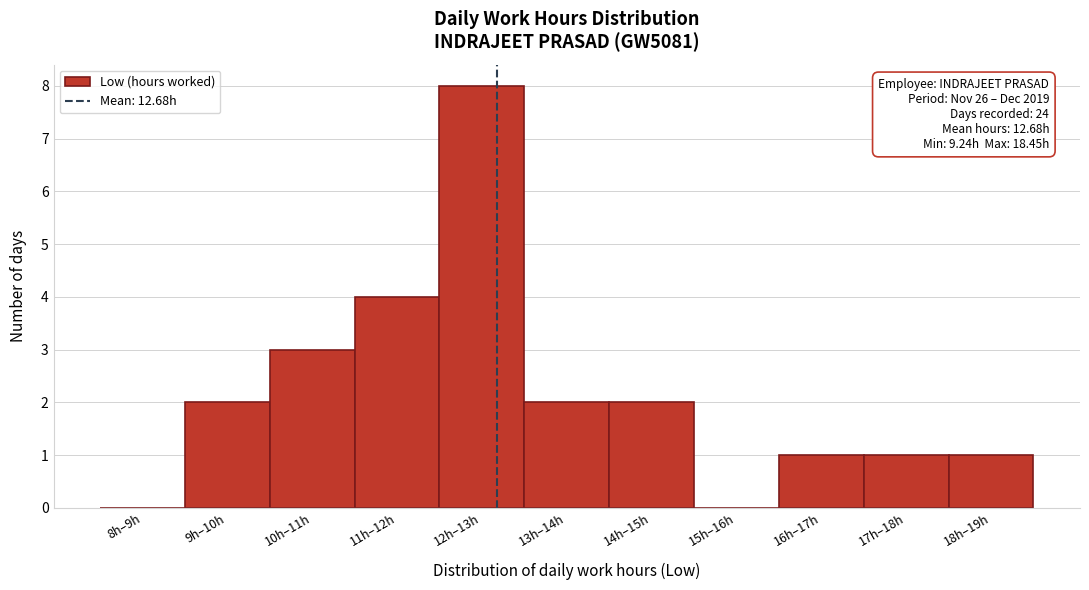

Reading right to left, list all the values displayed in this chart.

18h–19h=1	17h–18h=1	16h–17h=1	15h–16h=0	14h–15h=2	13h–14h=2	12h–13h=8	11h–12h=4	10h–11h=3	9h–10h=2	8h–9h=0